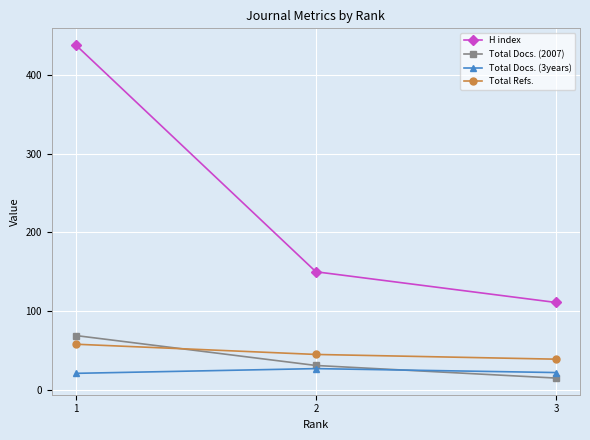

Where does the Total Docs. (2007) series first go above 31?

1